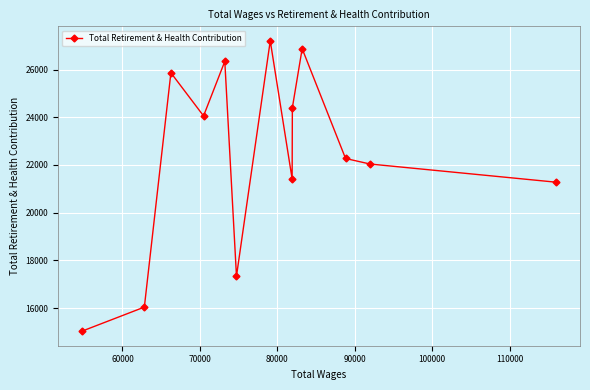

What is the greatest value displayed?

27206